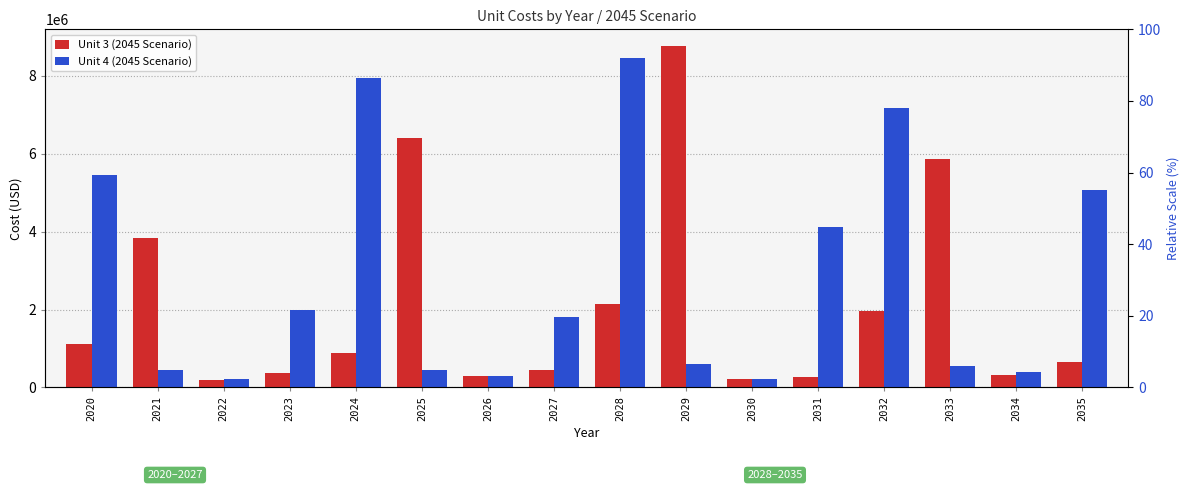

Reading right to left, extract all data points from this chart.

Unit 3 (2045 Scenario): 644233.2	327538.6	5874300.1	1964705.4	277661.2	205652.3	8757620.8	2134876.2	437105.7	294667.7	6414621.7	881879.8	367273.1	195535.9	3833593.6	1120950.0
Unit 4 (2045 Scenario): 5059383.2	402408.3	561707.6	7176315.3	4117441.8	205652.3	611266.3	8457147.4	1817705.7	294667.7	444655.1	7957000.8	1980673.1	207835.9	443308.6	5465250.0